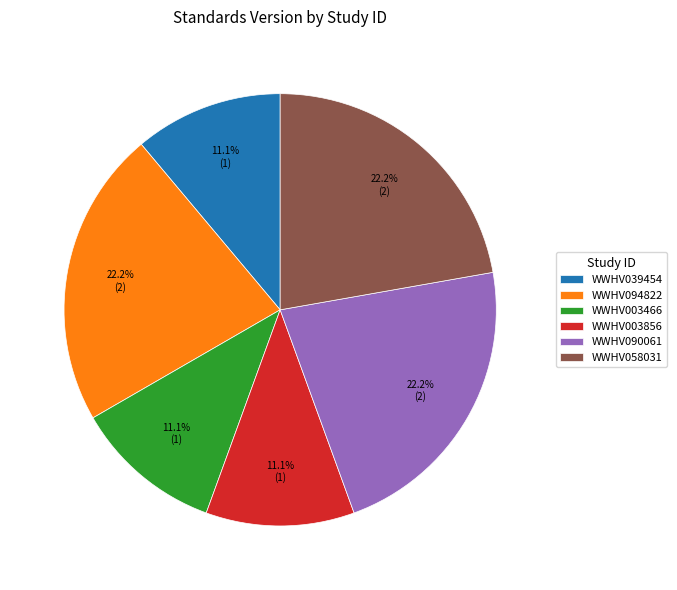

Is there any slice that represents more than half of the pie?

No